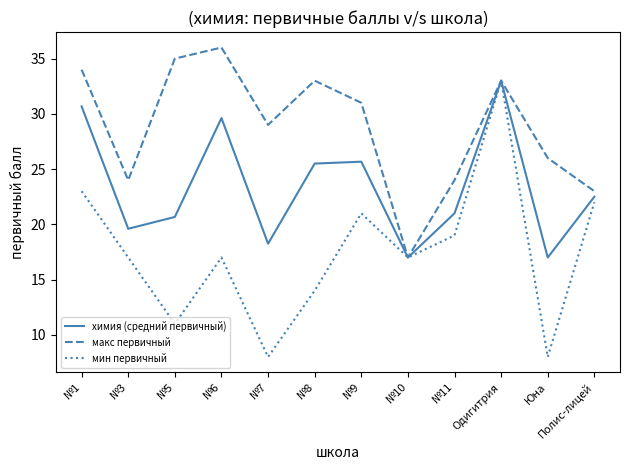

Does the chart display data point markers on the line(s)?

No